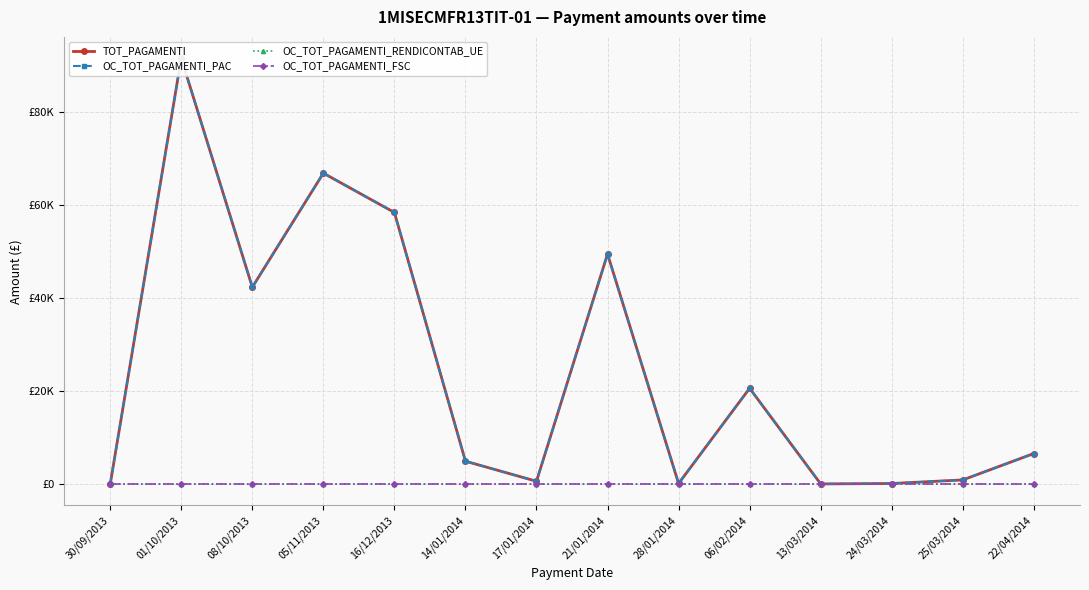

What is the label of the 6th point from the left?

14/01/2014